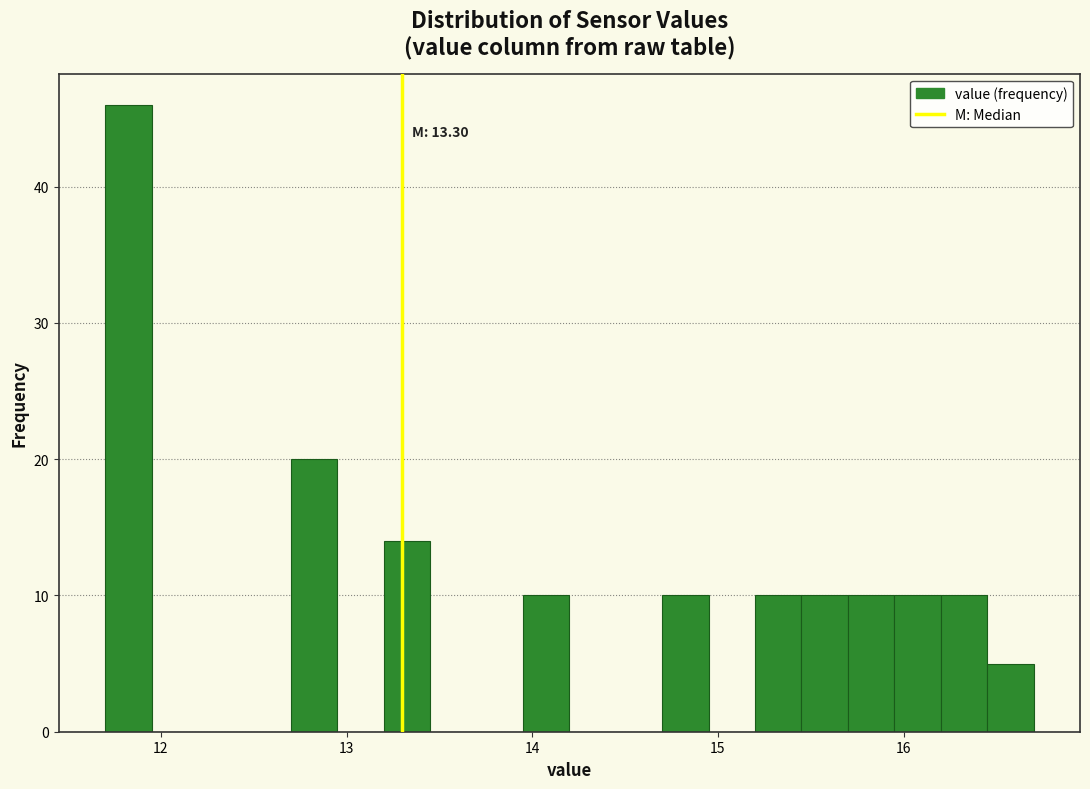

Around what value on the x-axis is the tallest bar? Give the approximate position of its centre, as read against the axis.

11.8